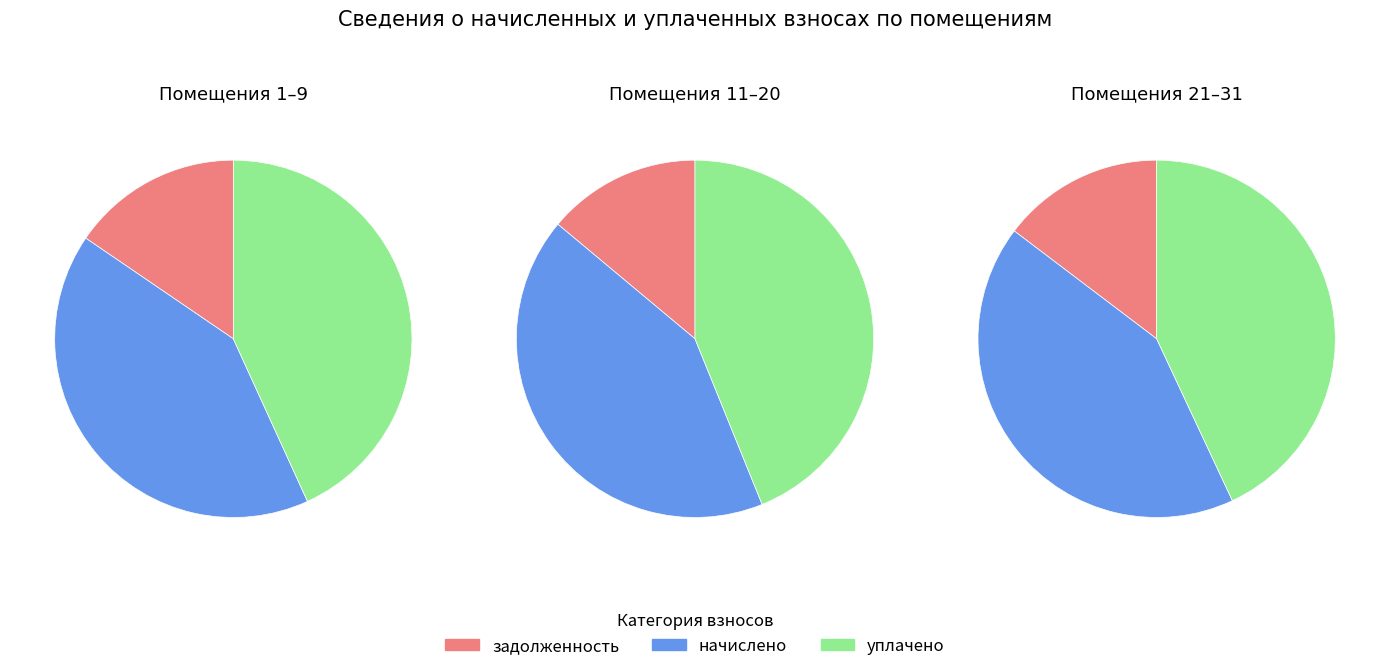

Rank the series at 22 from highest to lowest value.

начислено, уплачено, задолженность